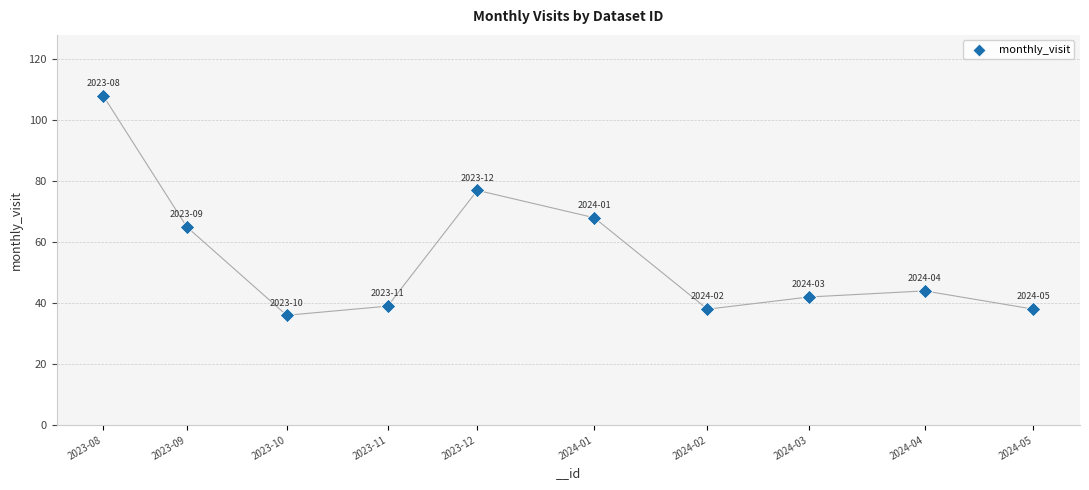

What is the average X value?

26069087